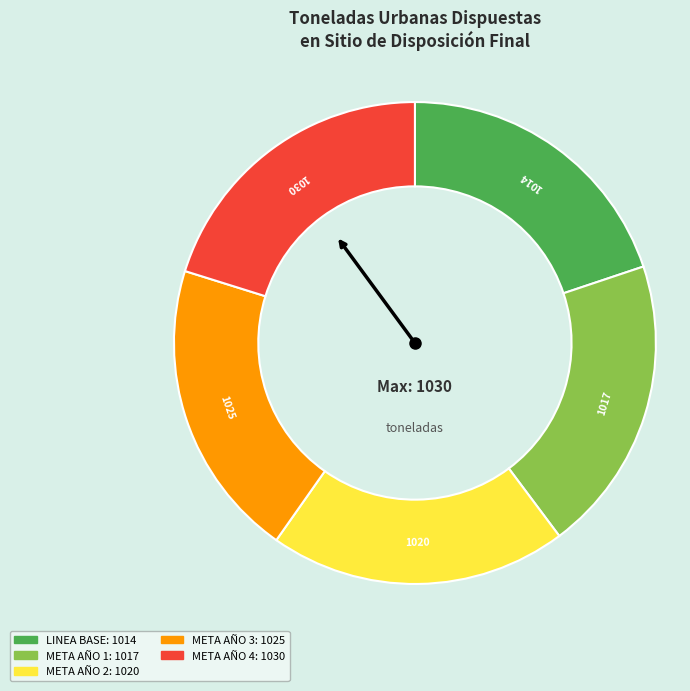

Is it true that LINEA BASE is 20% of the pie?

True